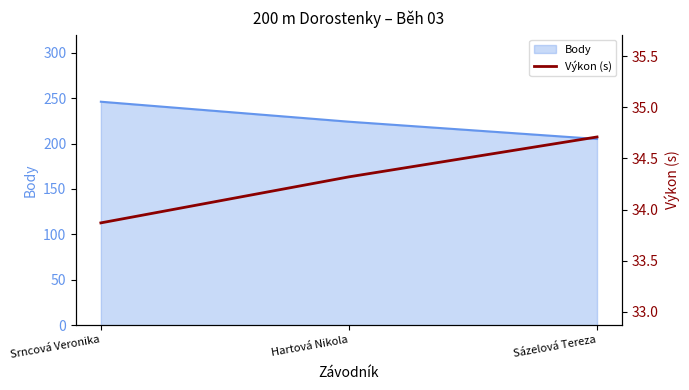

List the labels in order of Body value, largest first.

Srncová Veronika, Hartová Nikola, Sázelová Tereza